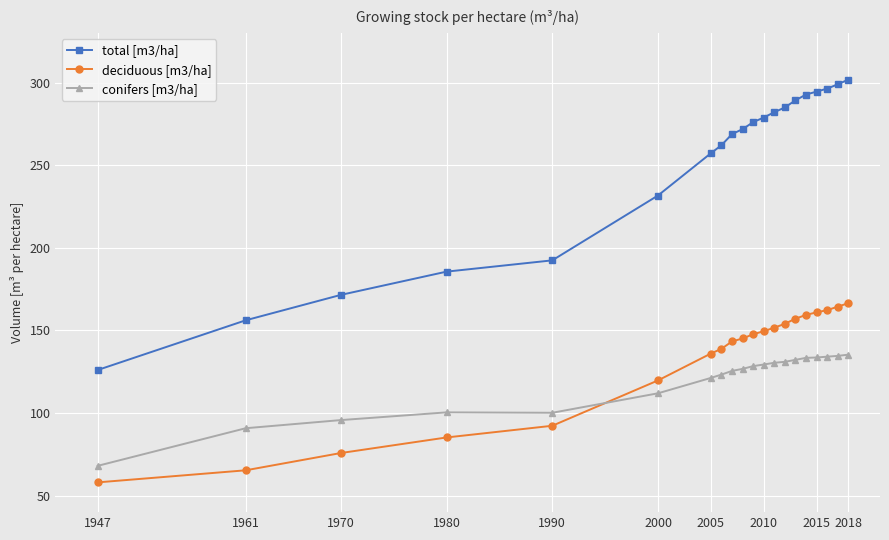

What is the difference between the maximum and minimum values in the total [m3/ha] series?

175.8